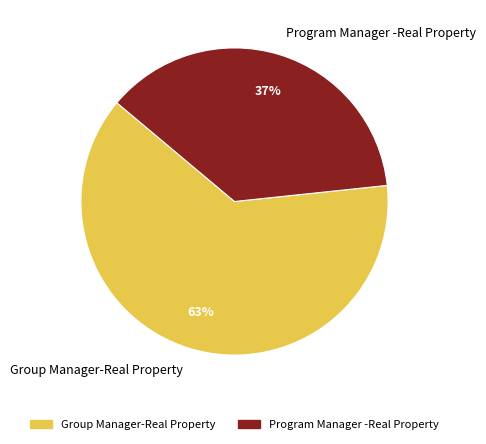

Do Group Manager-Real Property and Program Manager -Real Property together represent more than half of the pie?

Yes